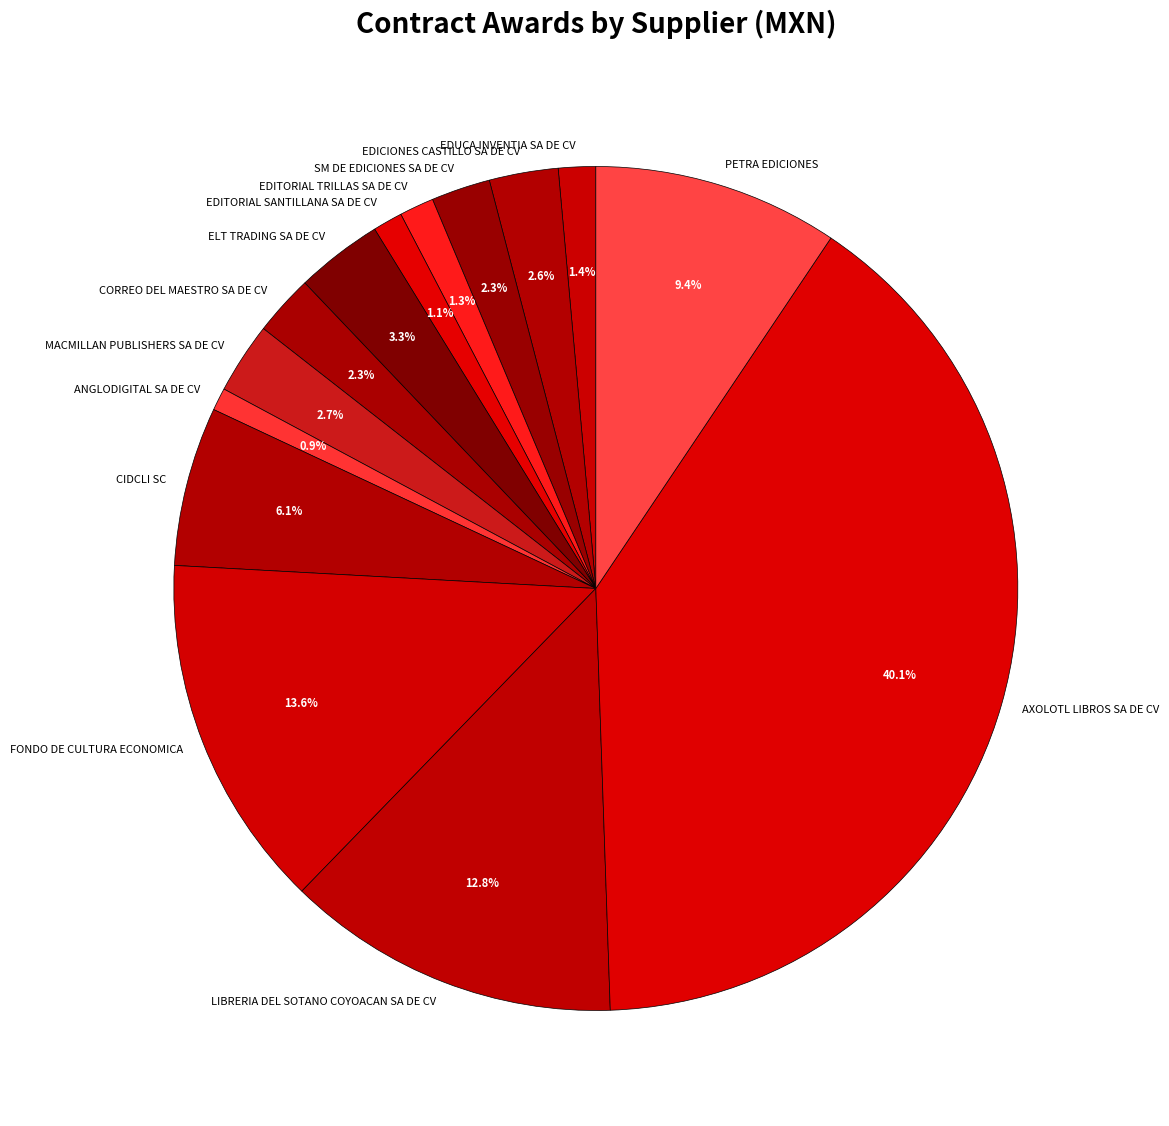

Is CORREO DEL MAESTRO SA DE CV the majority of the pie?

No